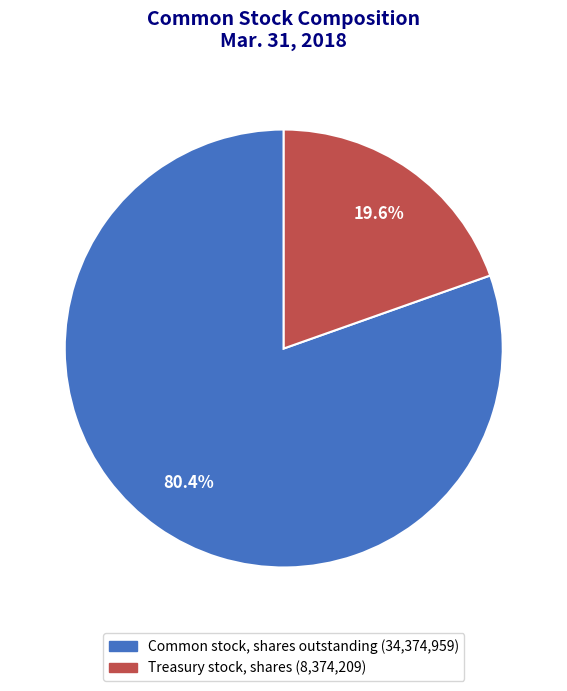

To the nearest percent, what is the combined percentage of Treasury stock, shares and Common stock, shares outstanding?

100%